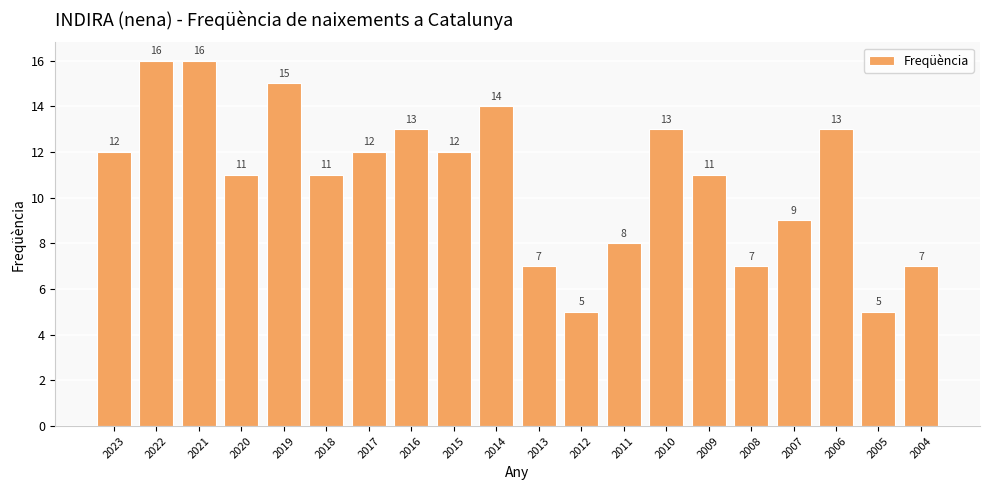

What is the minimum value shown in the chart?

5